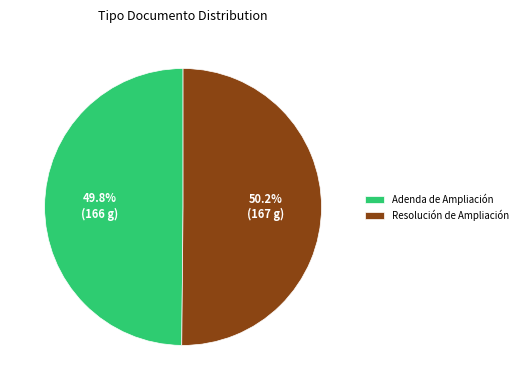

To the nearest percent, what is the average slice percentage?

50%